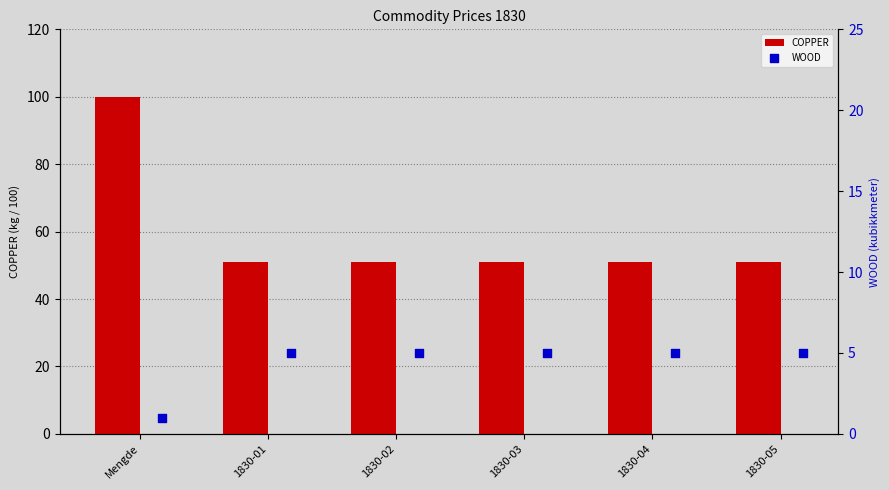

Which series reaches the minimum Y coordinate?

WOOD